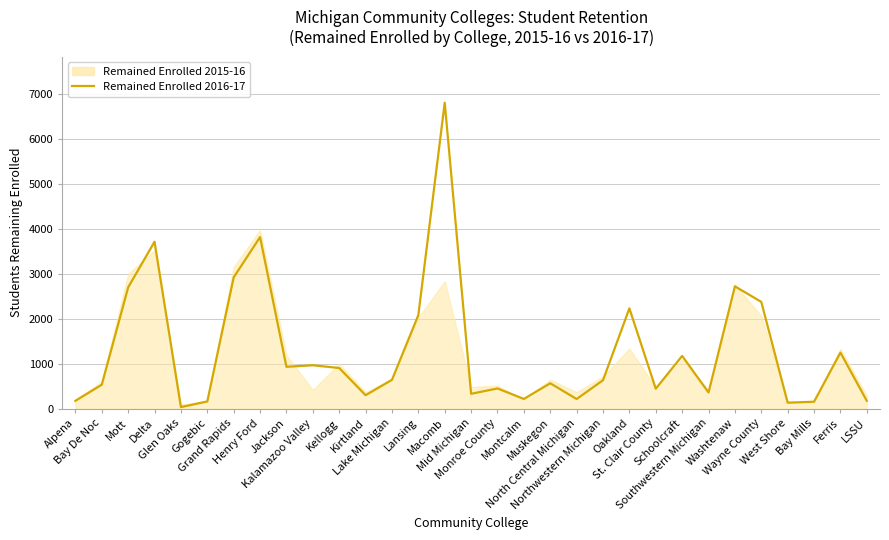

What is the value of the 12th point from the left?

301